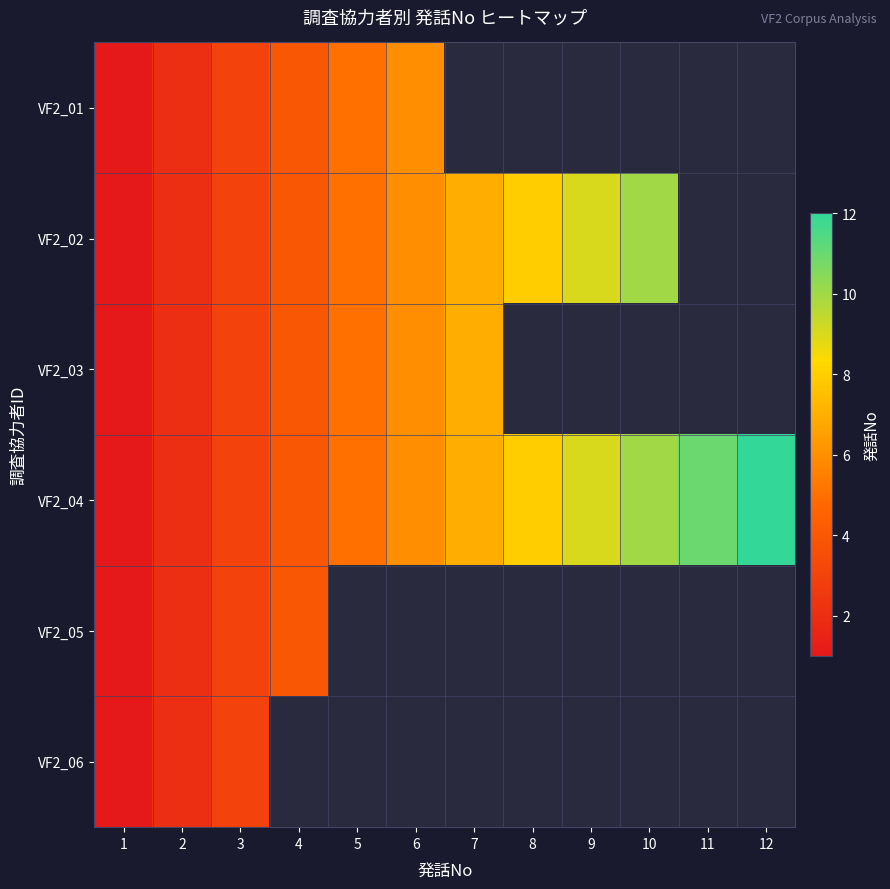

What is the sum of all VF2_04 values?

78.0